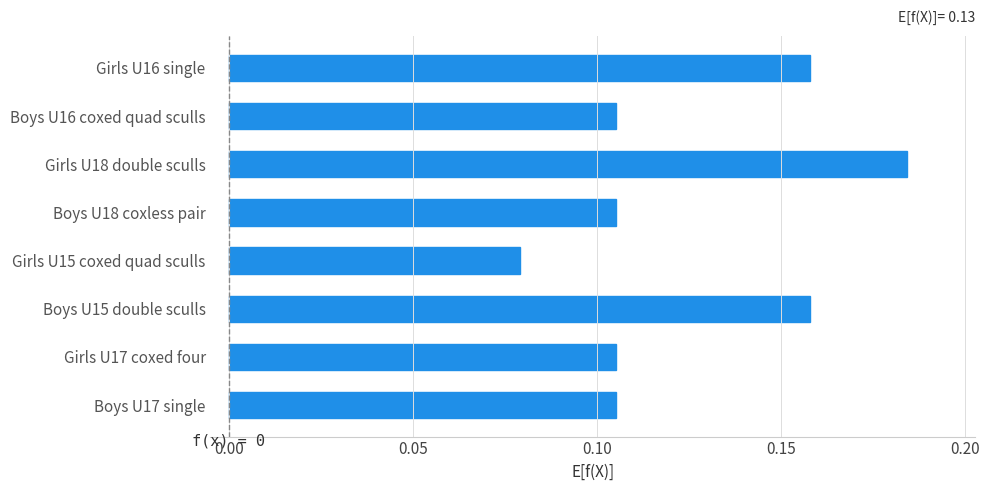

What position from the bottom is Boys U16 coxed quad sculls?

7